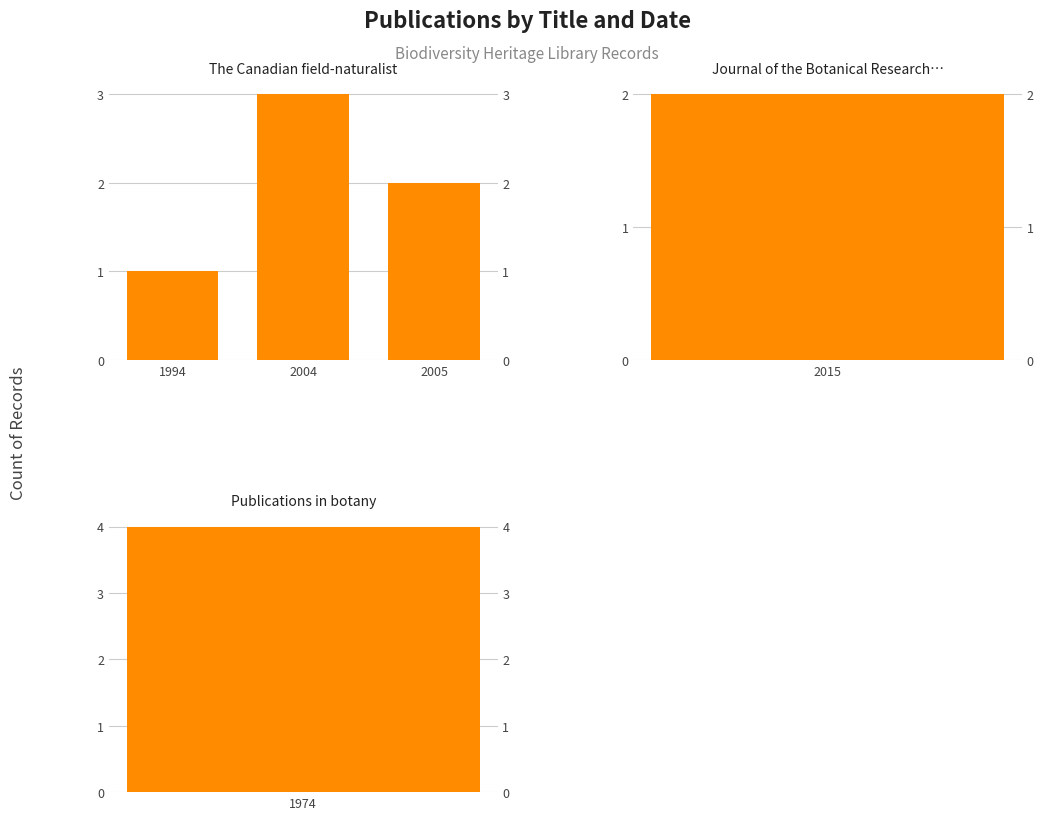

What is the value of the 2nd bar from the left?

3